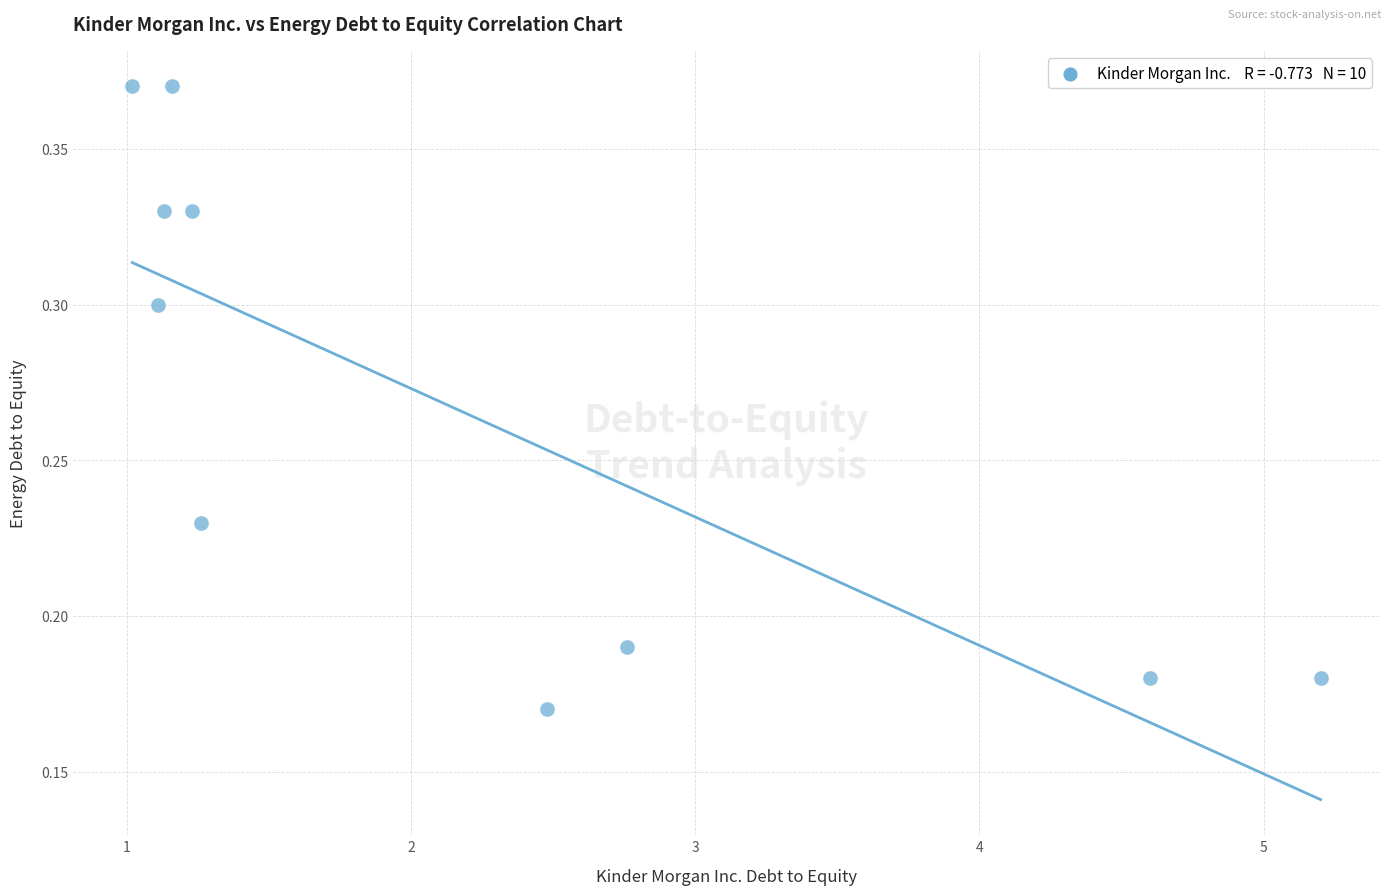

What is the range of X values (max minus min)?

4.2